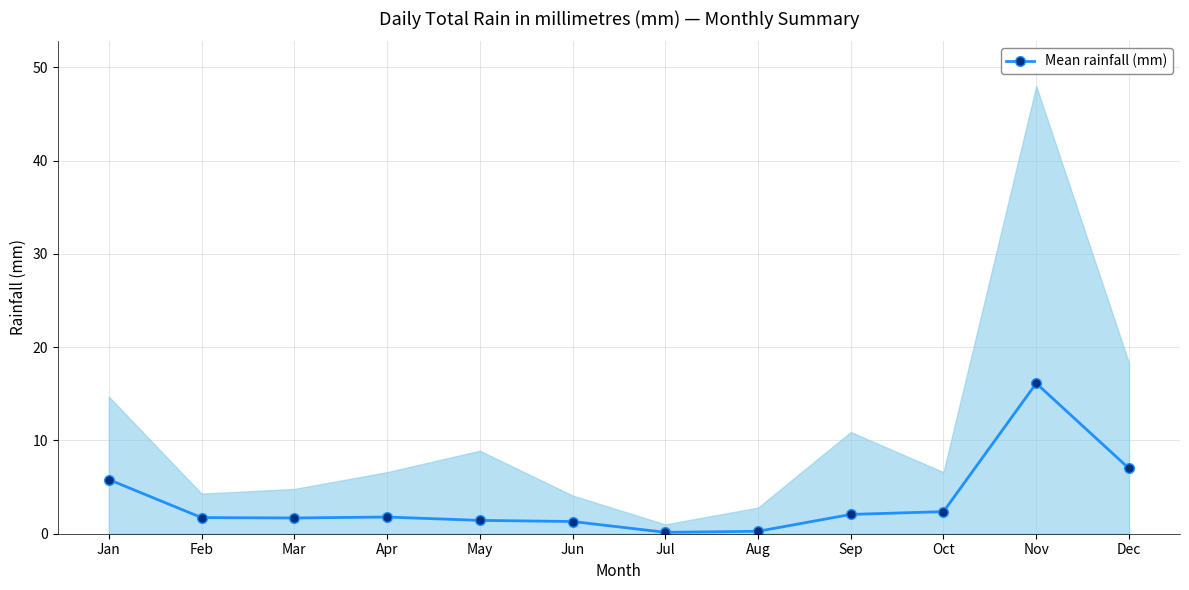

True or false: there are more than 2 points higher than both neighbors.

False